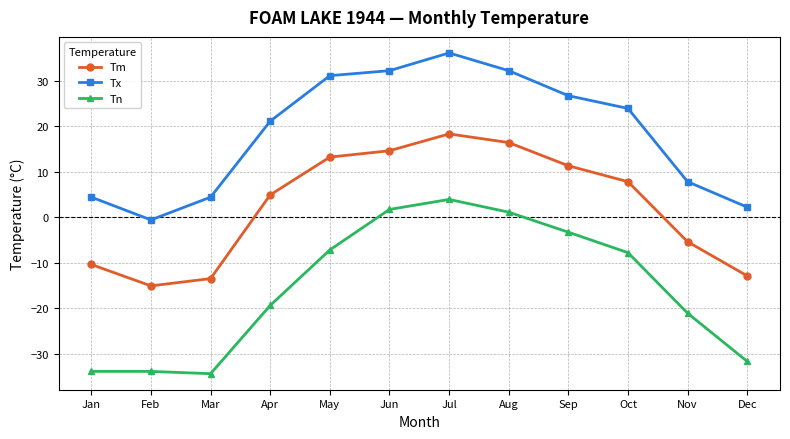

At how many categories does at least one series exceed 10?

7